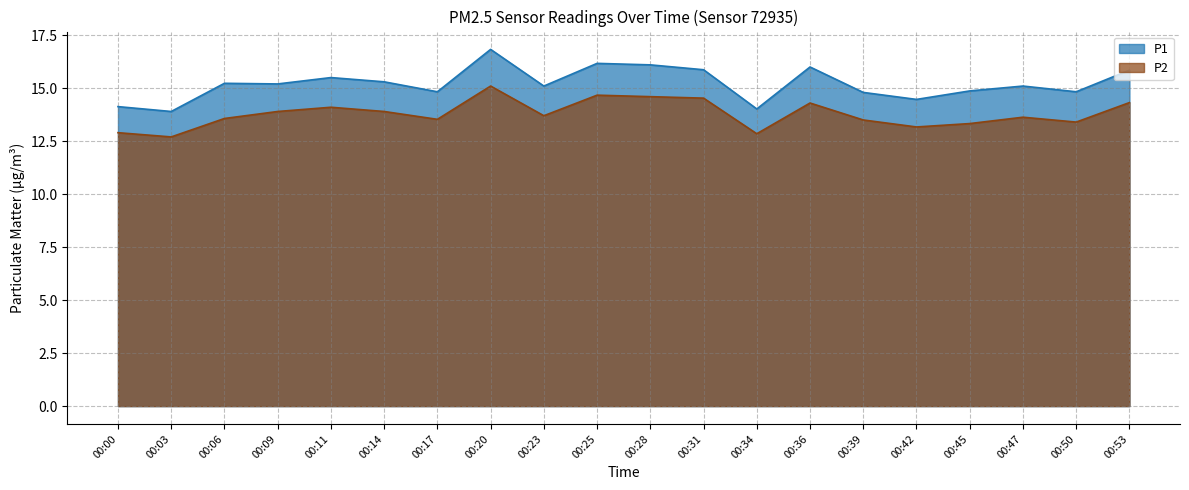

At which category is the sum across all series the highest?

00:20